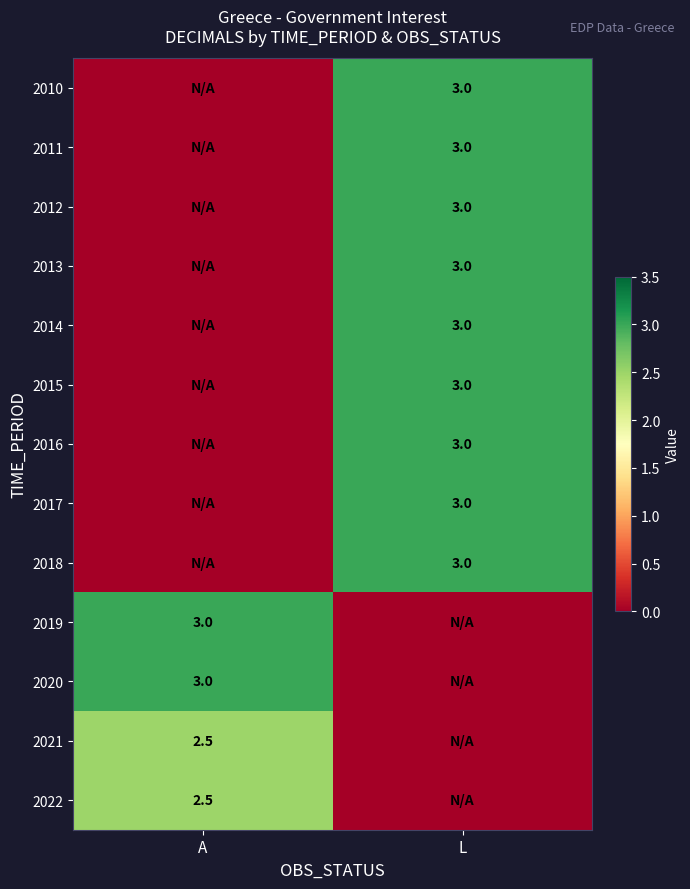

True or false: 2013 has a value of 1.0 at L.

False